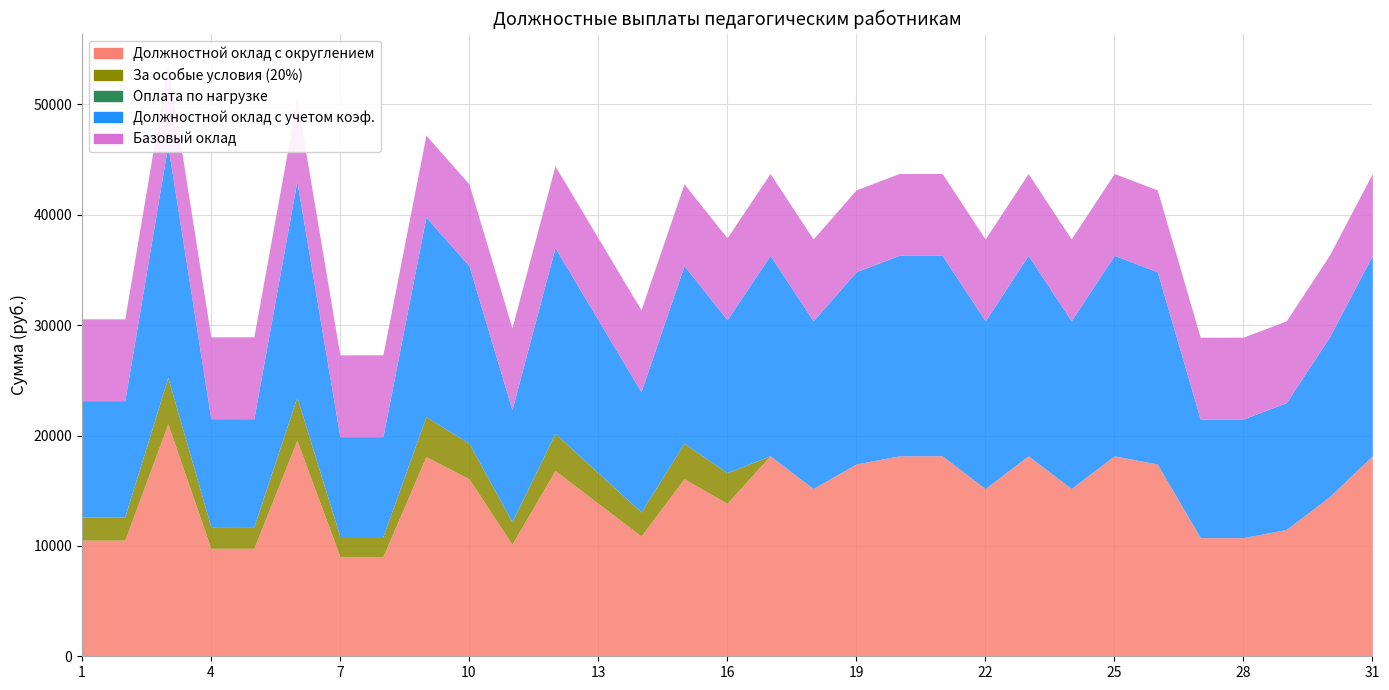

What is the average value of the Должностной оклад с округлением series?

14582.1